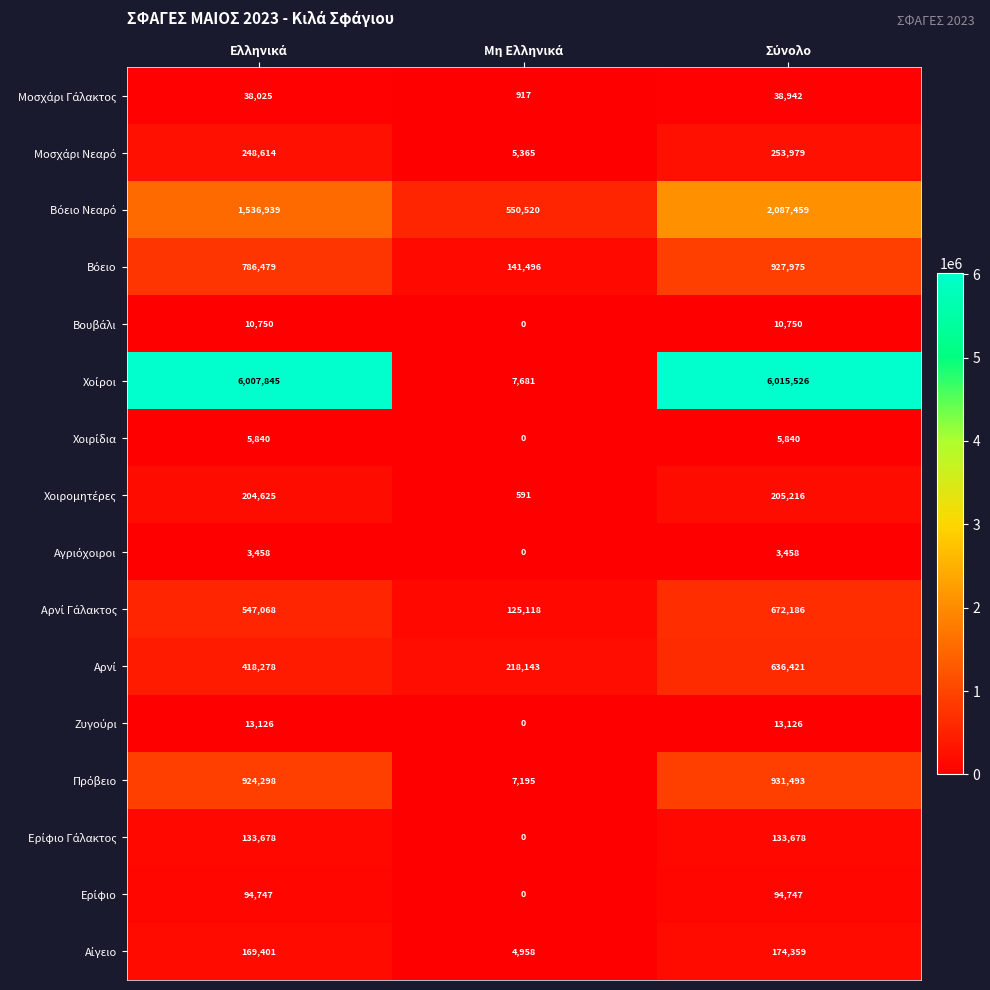

Count the number of data series in this chart.

16